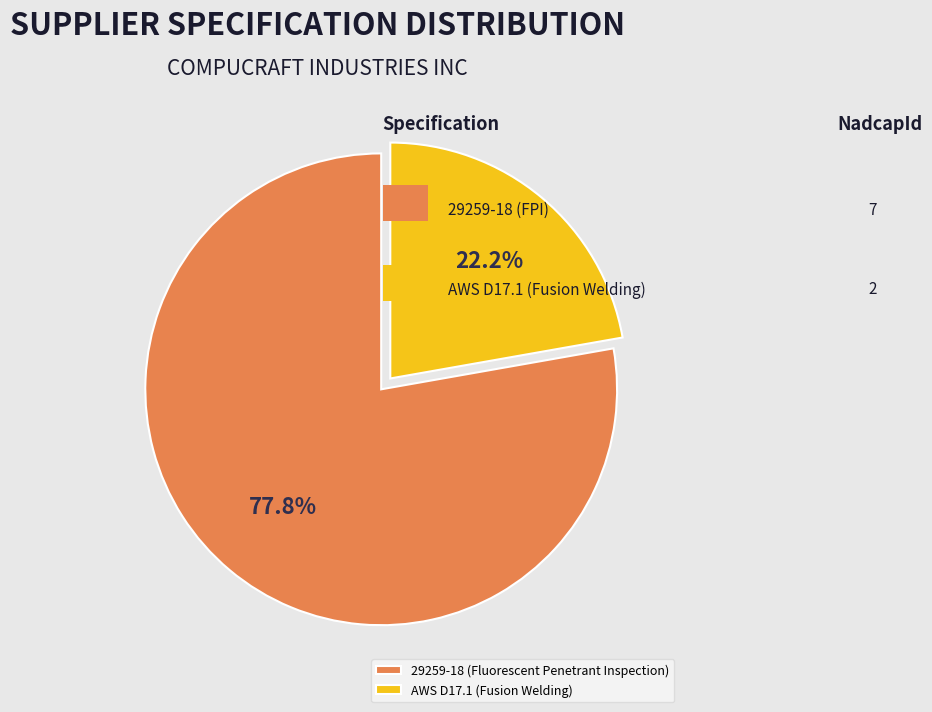

Which slice is the smallest?

AWS D17.1 (Fusion Welding)